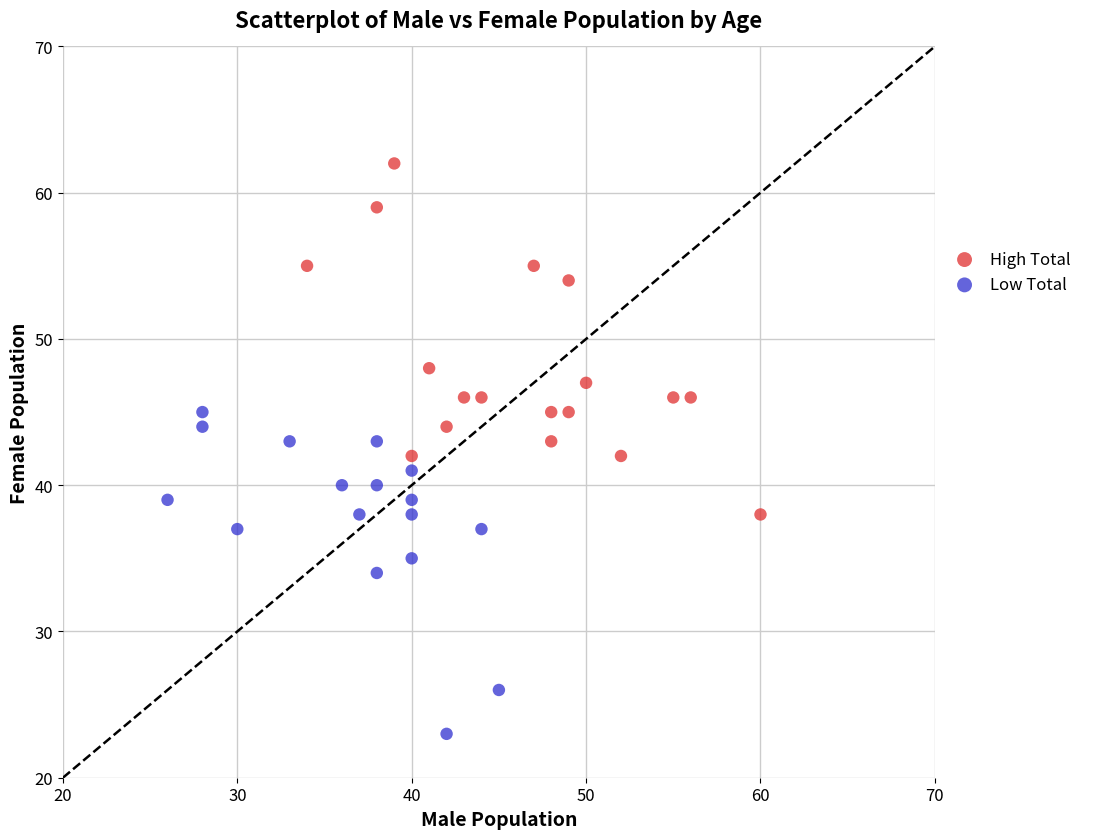

Which series reaches the minimum Y coordinate?

Low Total